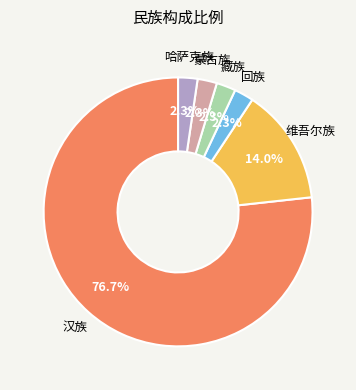

Is there a majority slice in this chart?

Yes